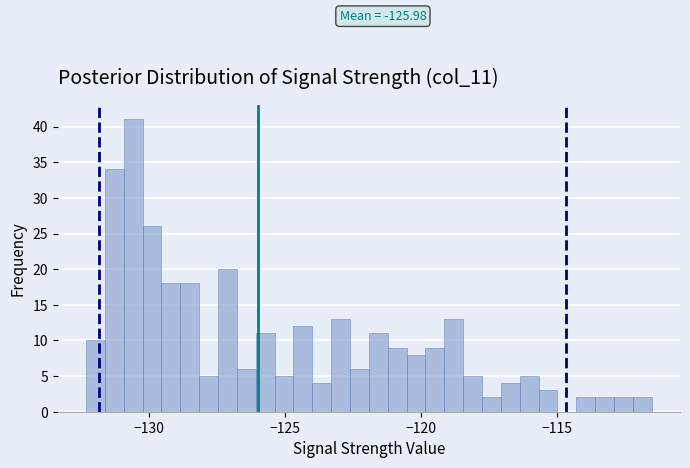

Around what value on the x-axis is the tallest bar? Give the approximate position of its centre, as read against the axis.

-130.5